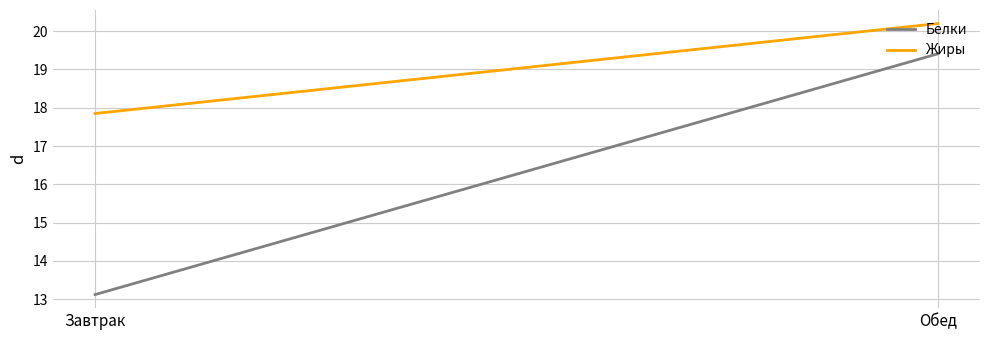

How many lines are shown in the chart?

2